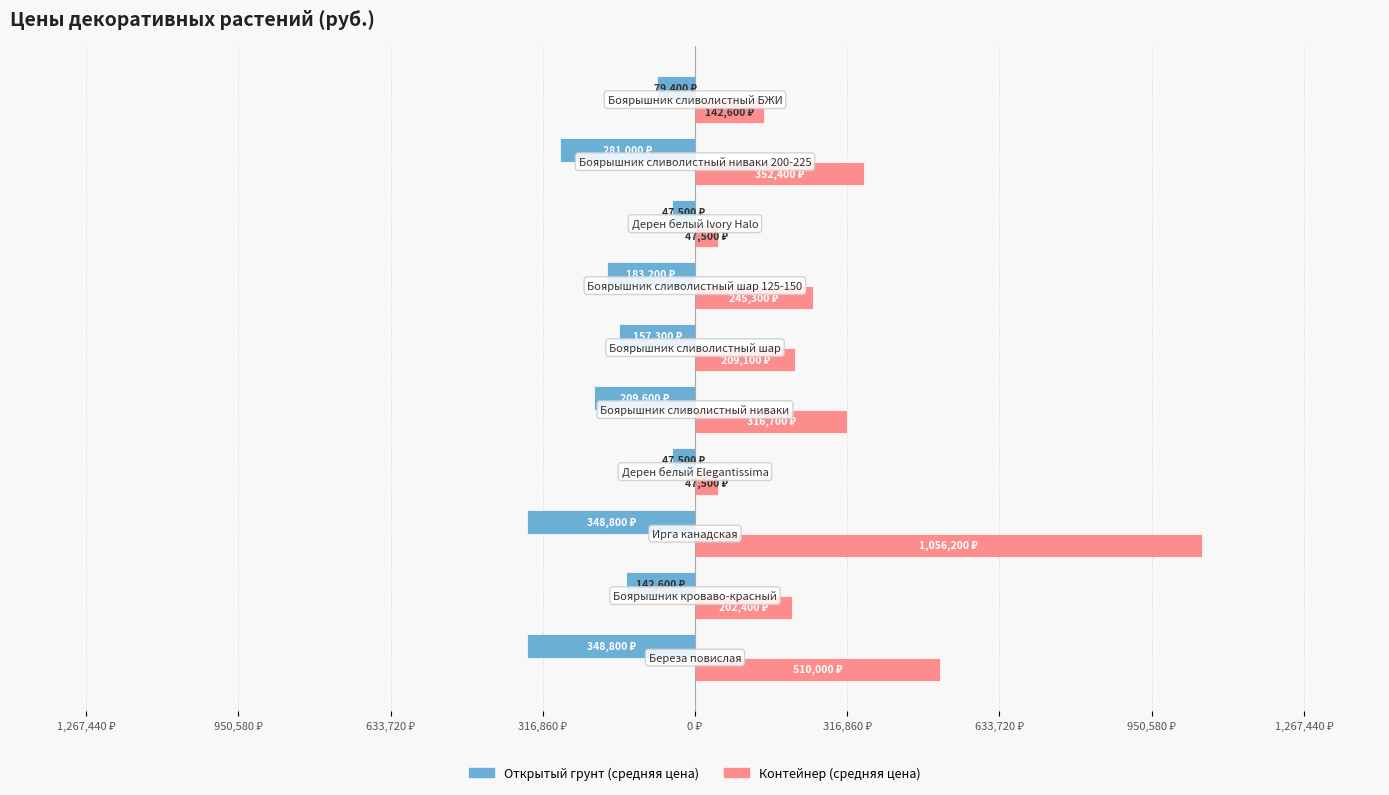

How many bars are there in total?

20